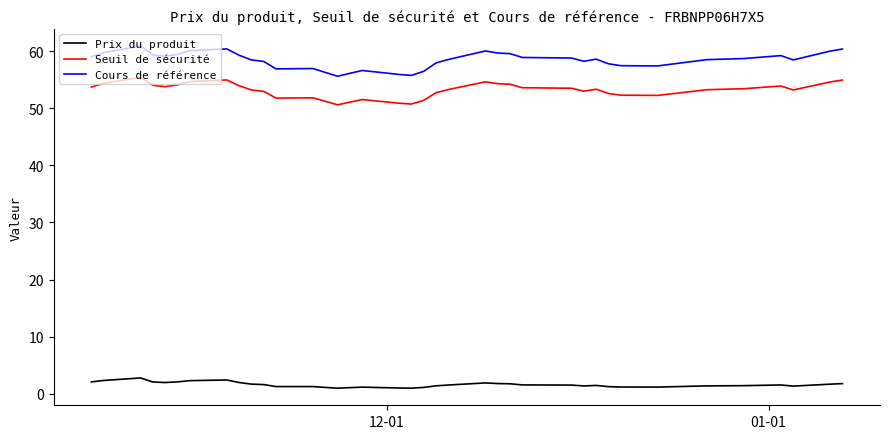

List the series in order of their peak value, highest first.

Cours de référence, Seuil de sécurité, Prix du produit